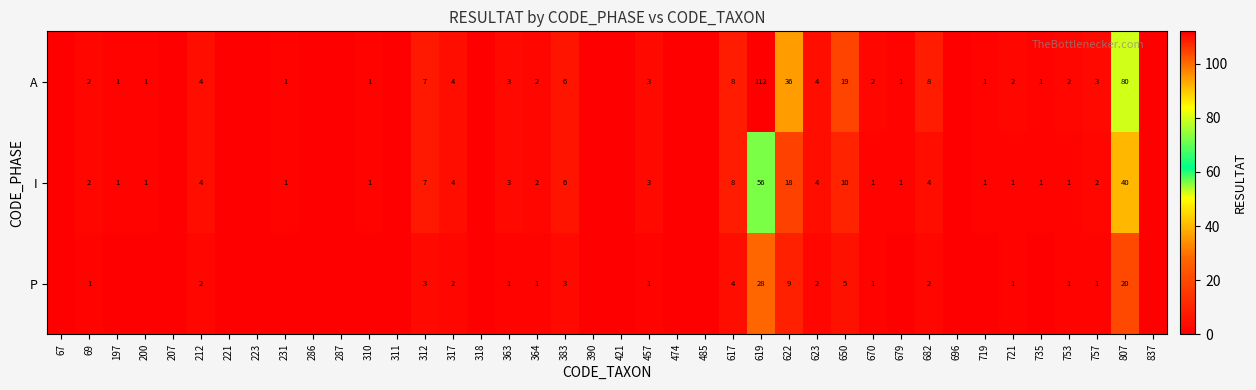

The P series shows 3 at 212. True or false?

False